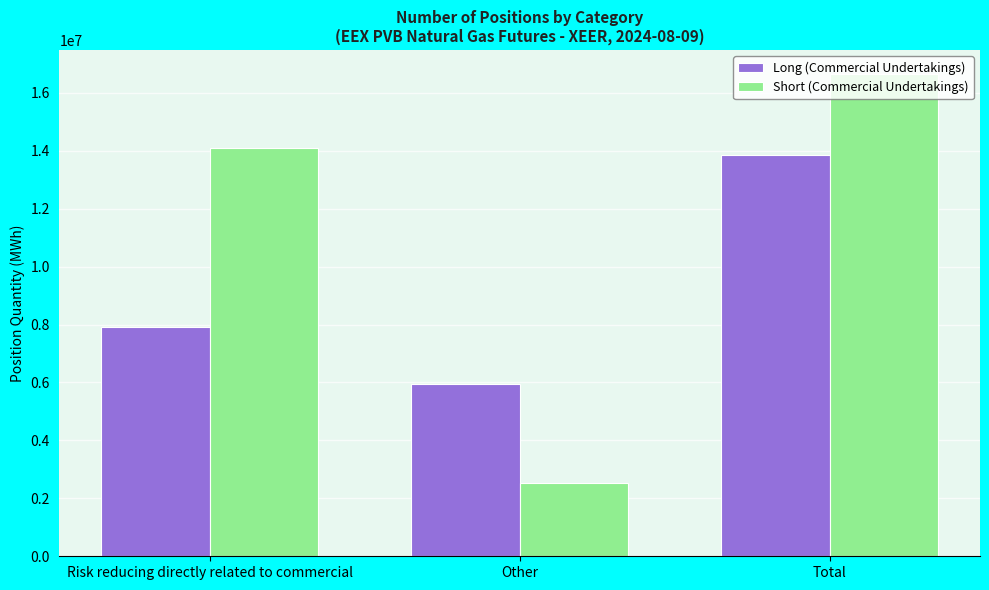

What are all the series names shown in the legend?

Long (Commercial Undertakings), Short (Commercial Undertakings)